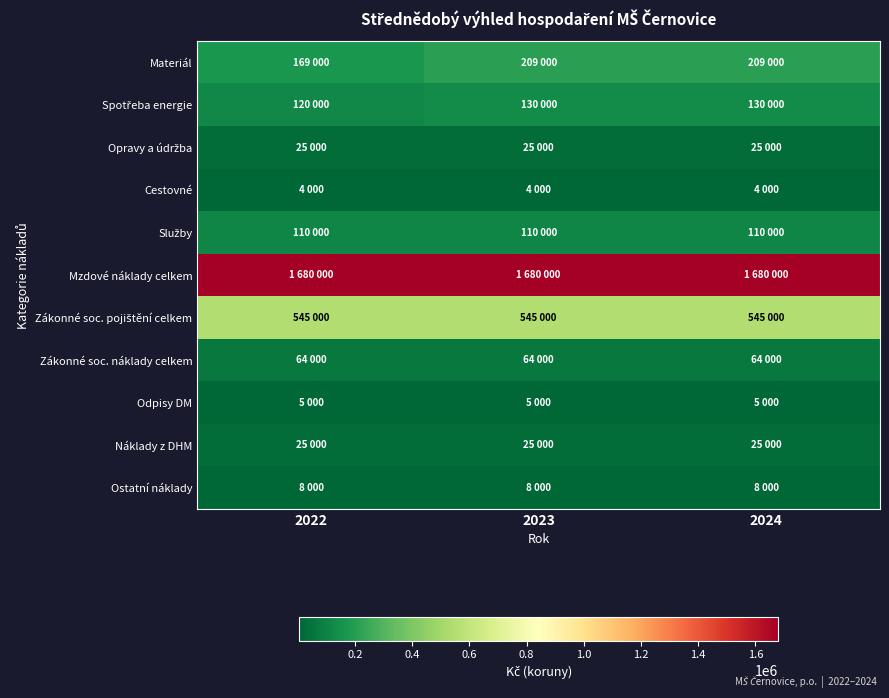

At how many categories does at least one series exceed 1418967?

3